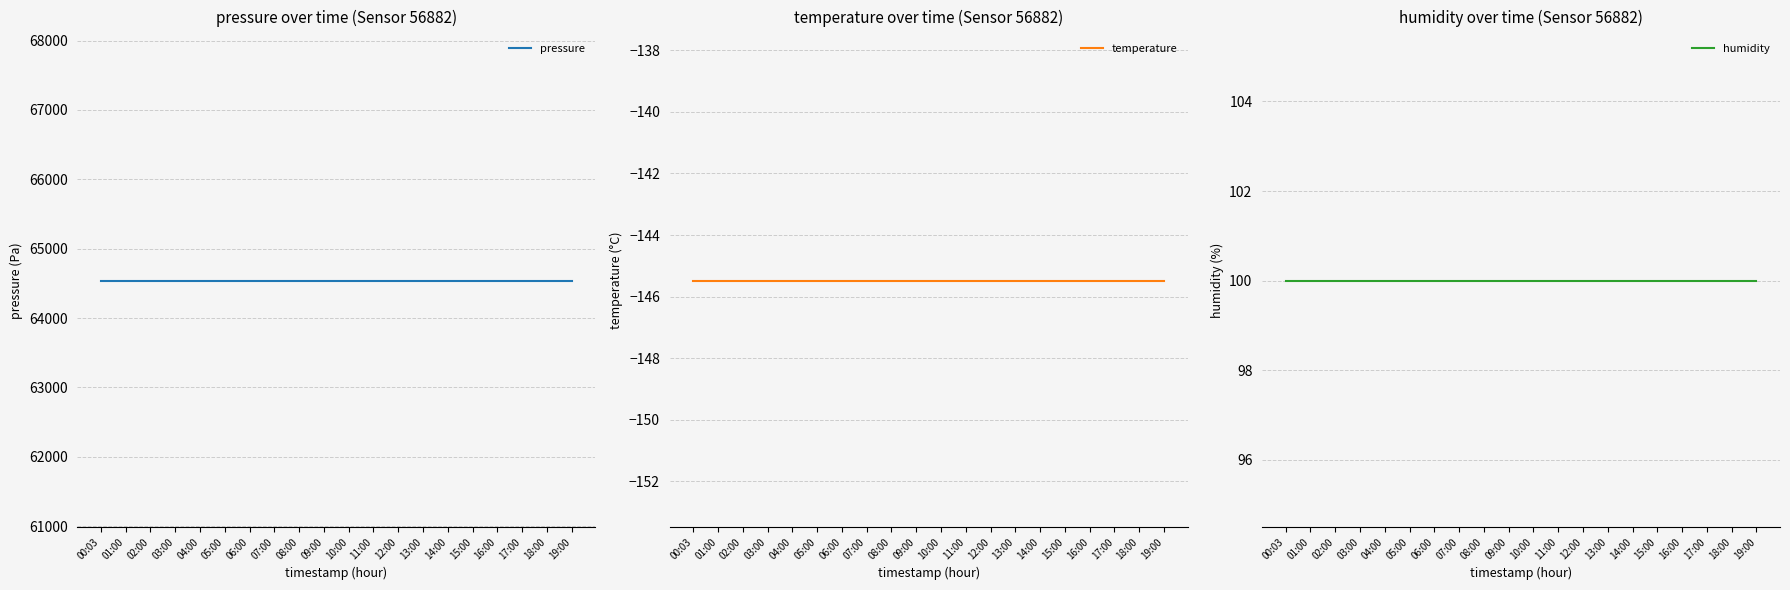

How many lines are shown in the chart?

3